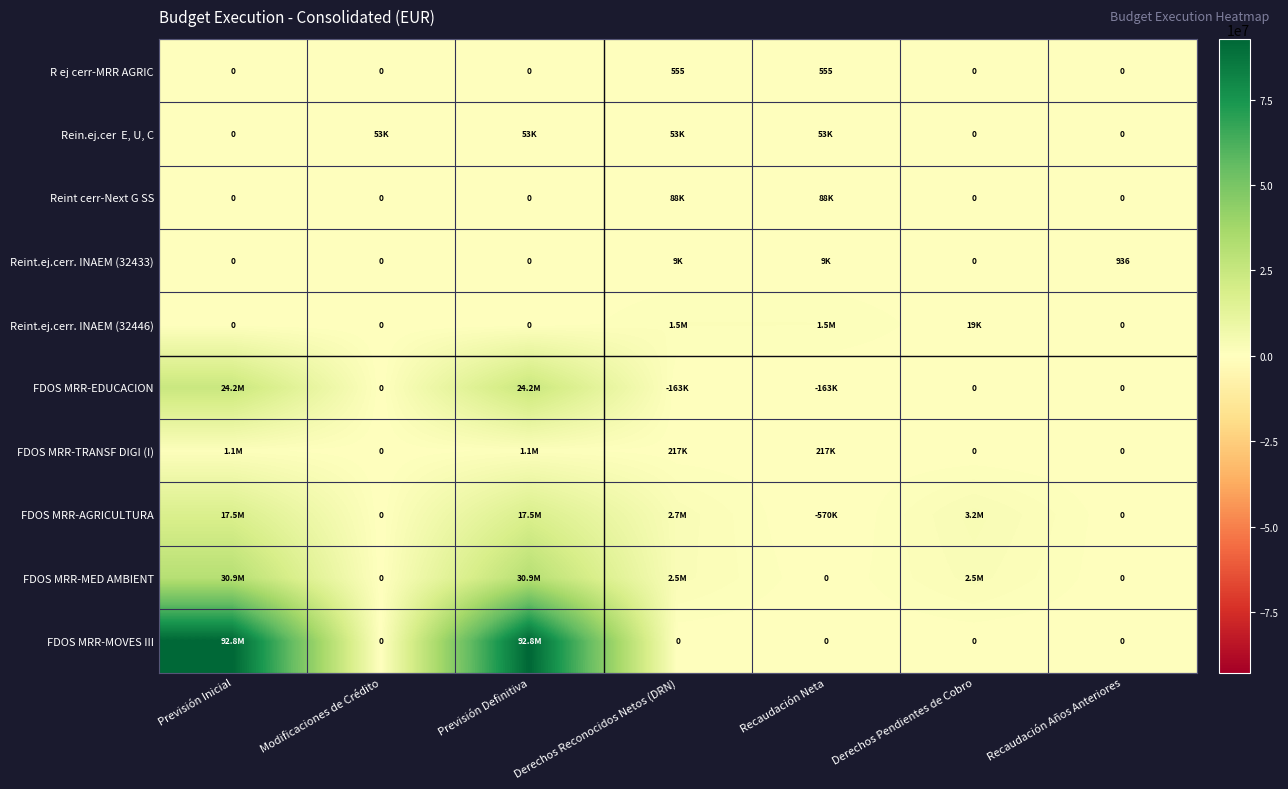

At Recaudación Años Anteriores, list the series in order from largest to smallest.

Reint.ej.cerr. INAEM (32433), R ej cerr-MRR AGRIC, Rein.ej.cer E, U, C, Reint cerr-Next G SS, Reint.ej.cerr. INAEM (32446), FDOS MRR-EDUCACION, FDOS MRR-TRANSF DIGI (I), FDOS MRR-AGRICULTURA, FDOS MRR-MED AMBIENT, FDOS MRR-MOVES III